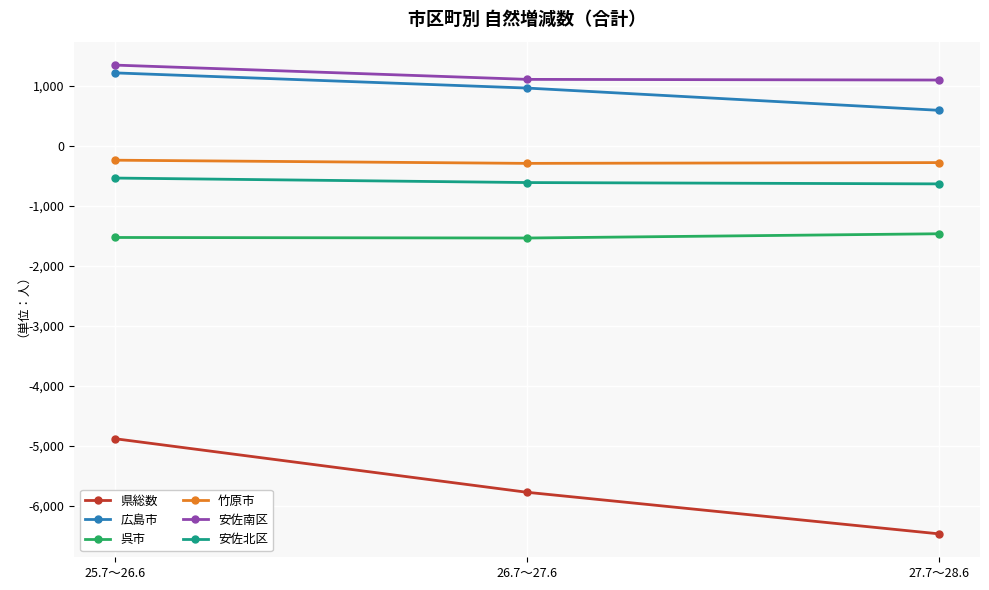

Which series has the largest range (max minus min)?

県総数